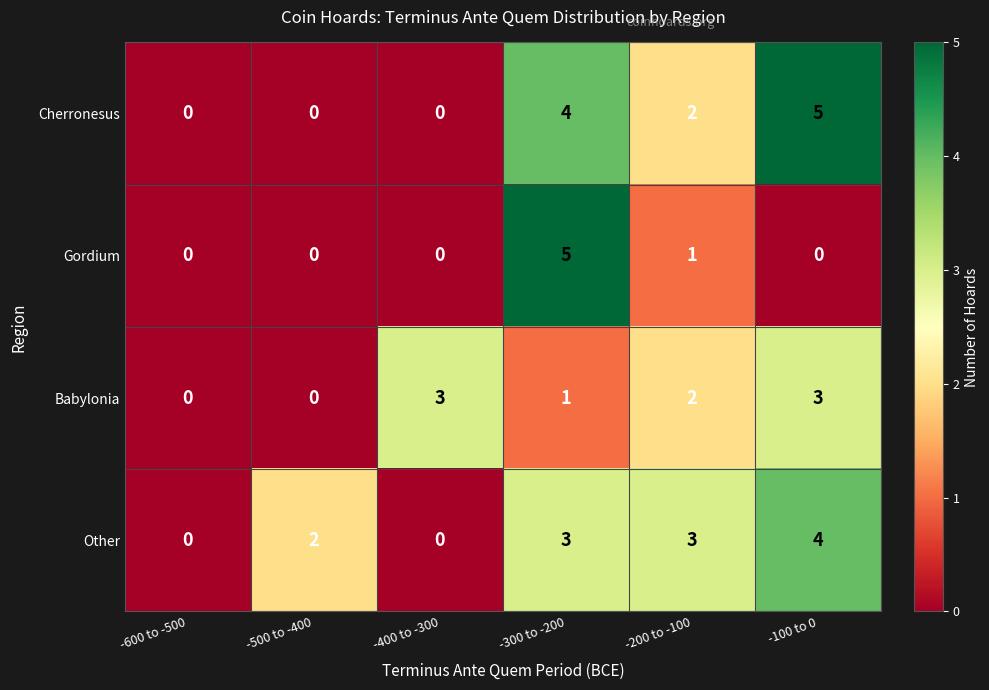

What is the maximum value shown in the chart?

5